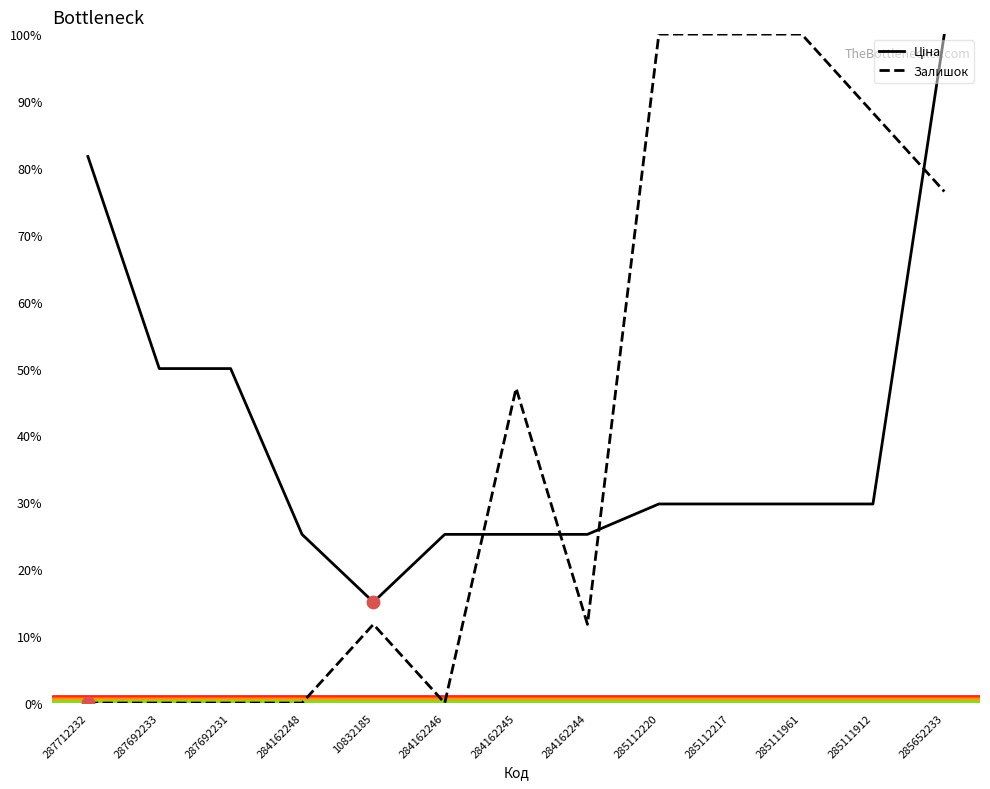

At which category is the sum across all series the highest?

285652233